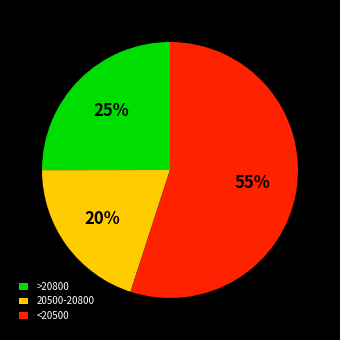

To the nearest percent, what percentage of the pie is >20800?

25%